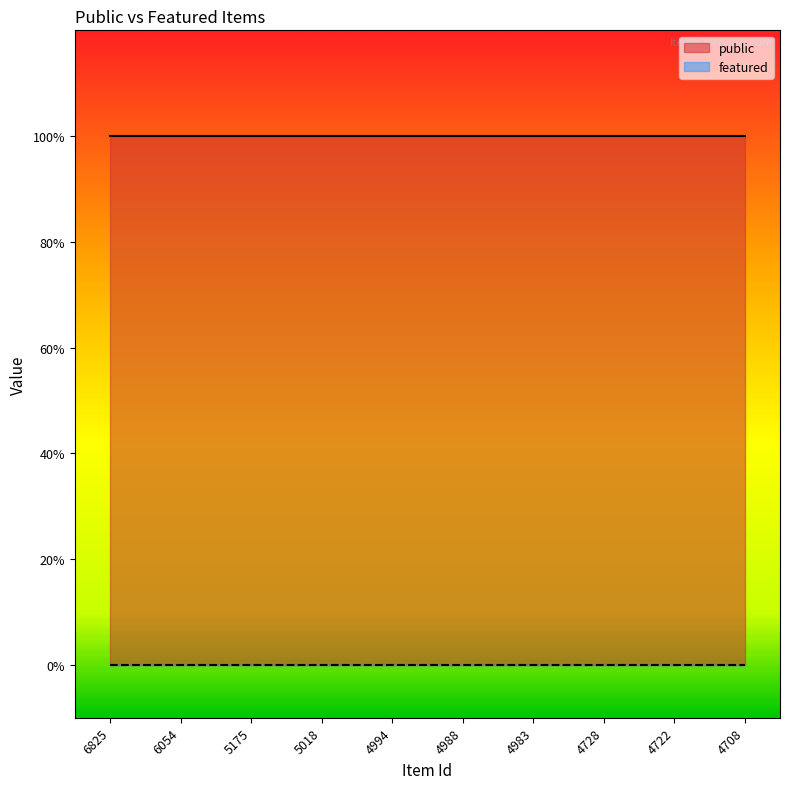

True or false: public has more than 1 points higher than both neighbors.

False